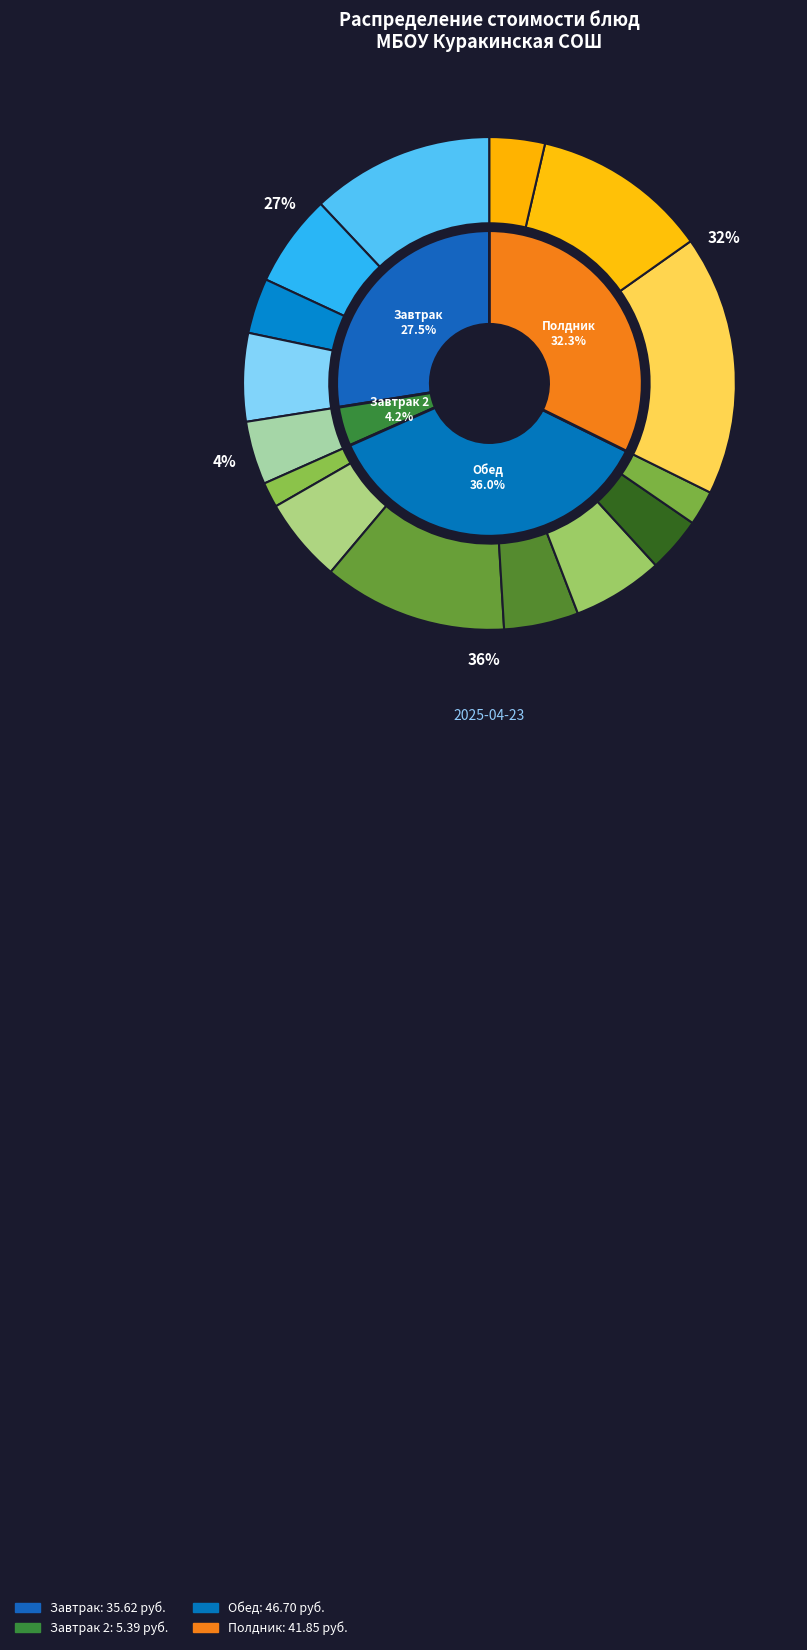

Count the number of slices in the pie.

15